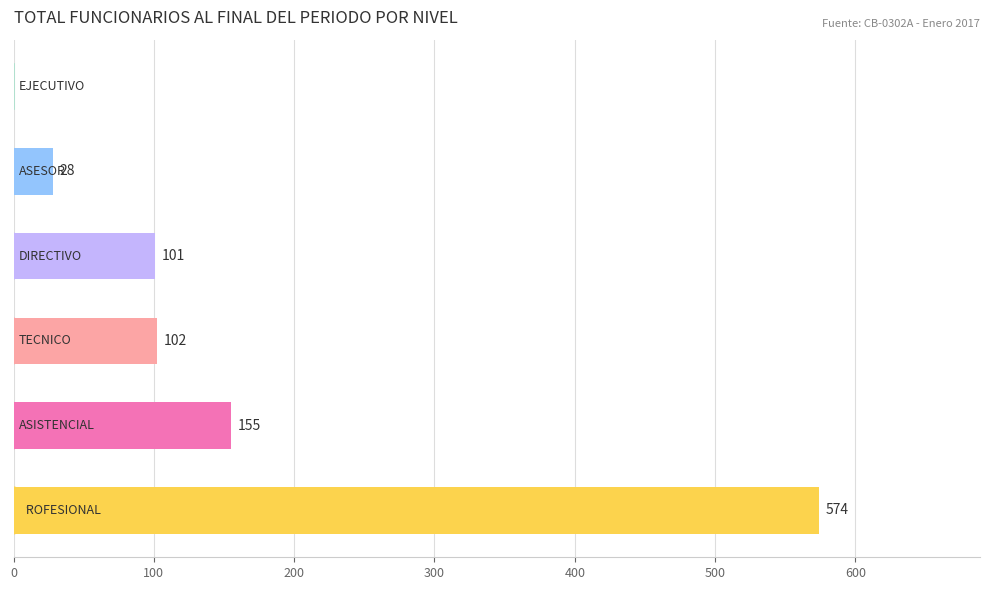

What is the maximum value shown in the chart?

574